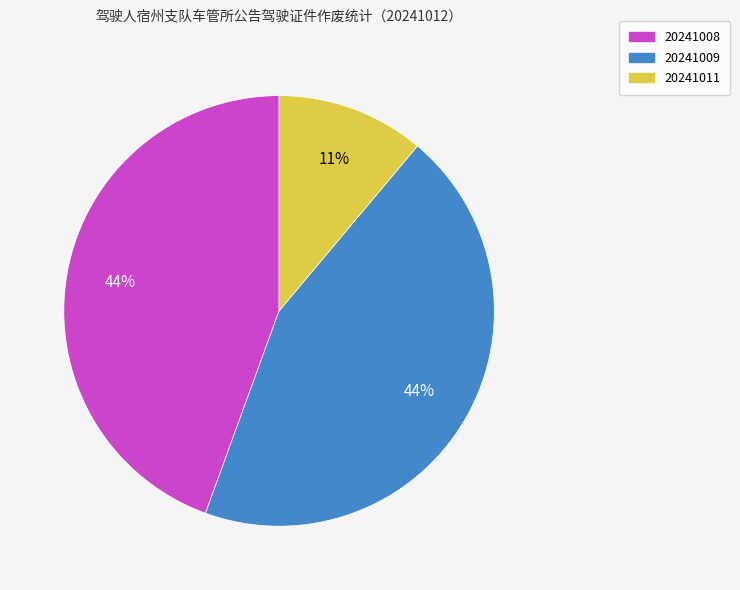

The 20241009 slice represents 44% of the pie. True or false?

True